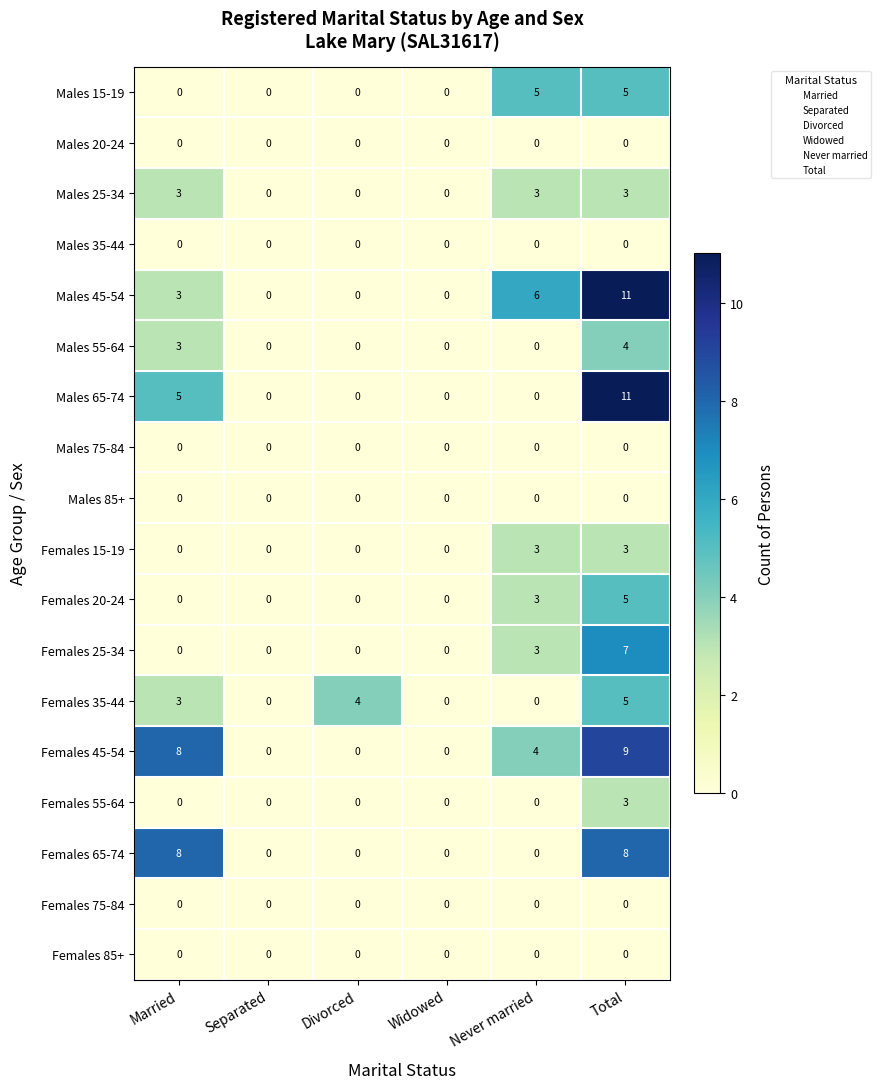

True or false: Females 55-64 has a value of 1 at Widowed.

False